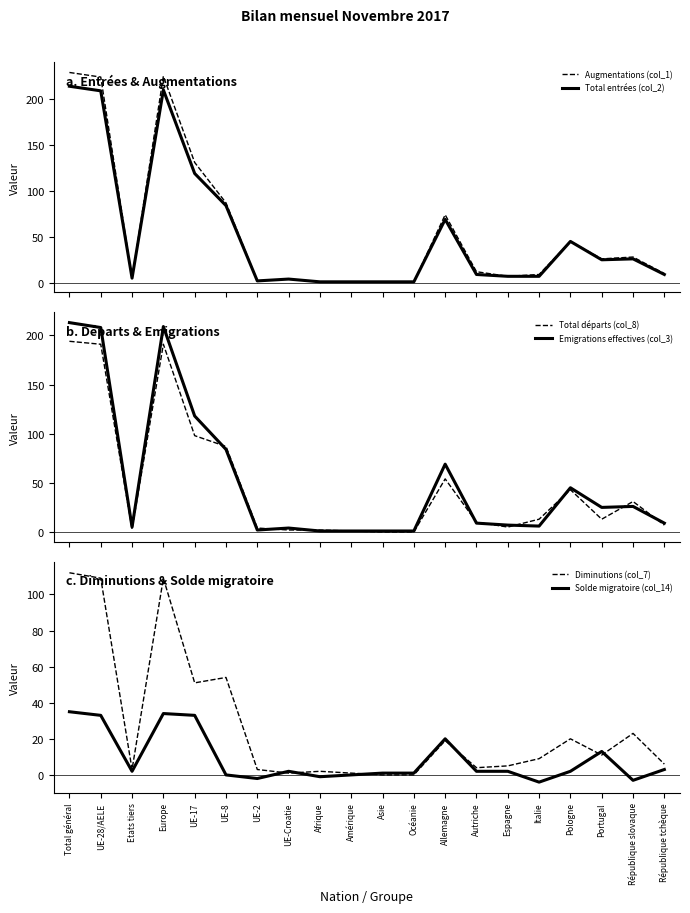

Which series changed the most between Océanie and Allemagne?

Augmentations (col_1)